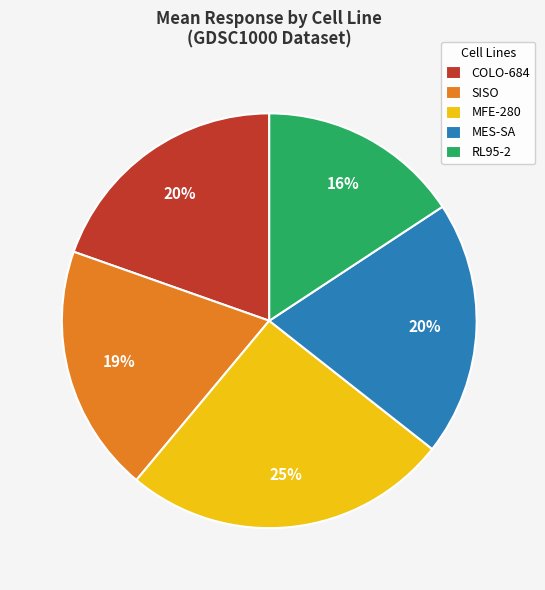

True or false: MES-SA accounts for 20% of the total.

True